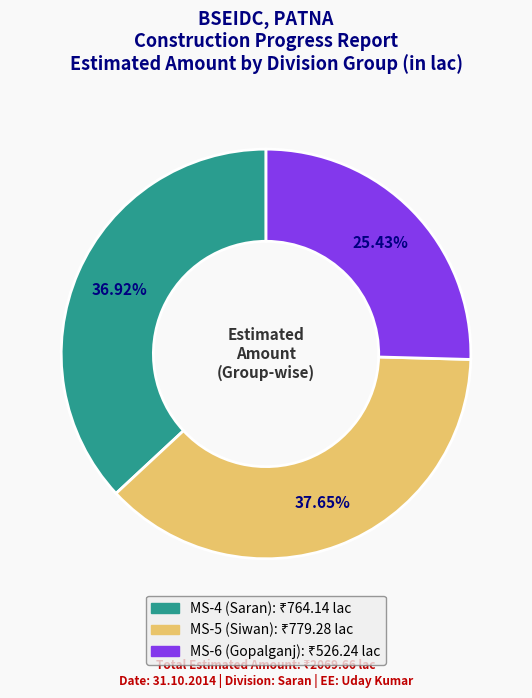

Which category has the biggest portion of the pie?

MS-5 (Siwan)